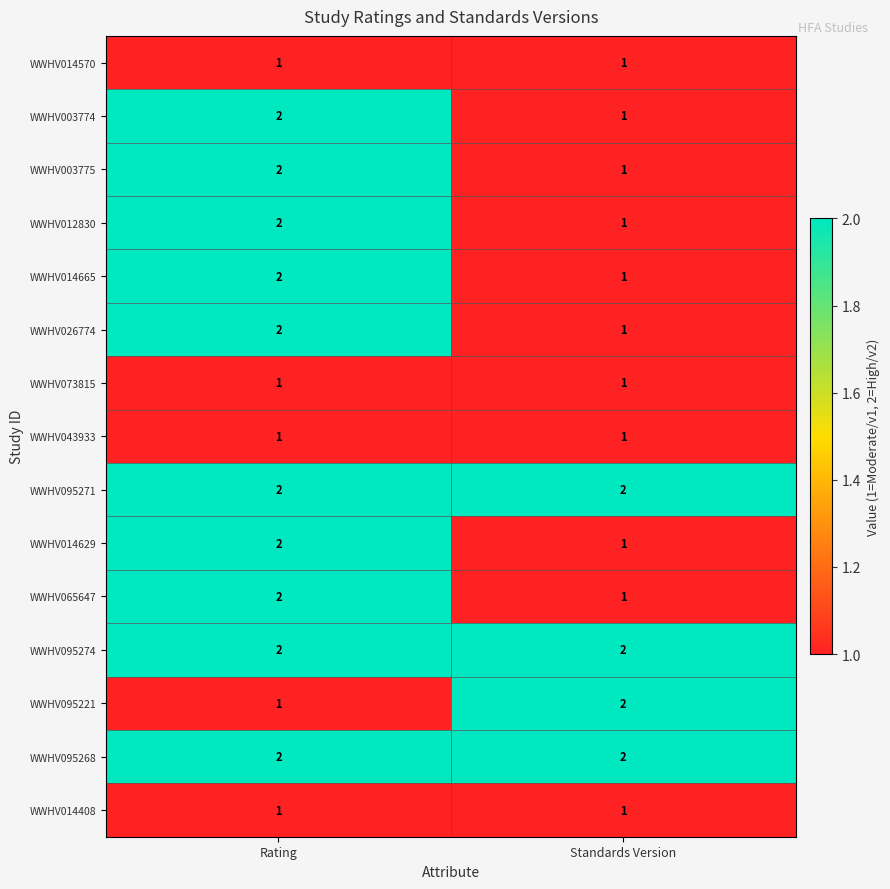

At which category is the sum across all series the highest?

Rating